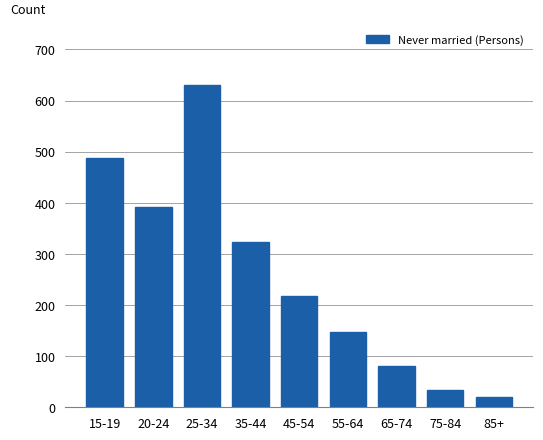

Reading right to left, extract all data points from this chart.

20	34	81	147	217	324	630	391	487